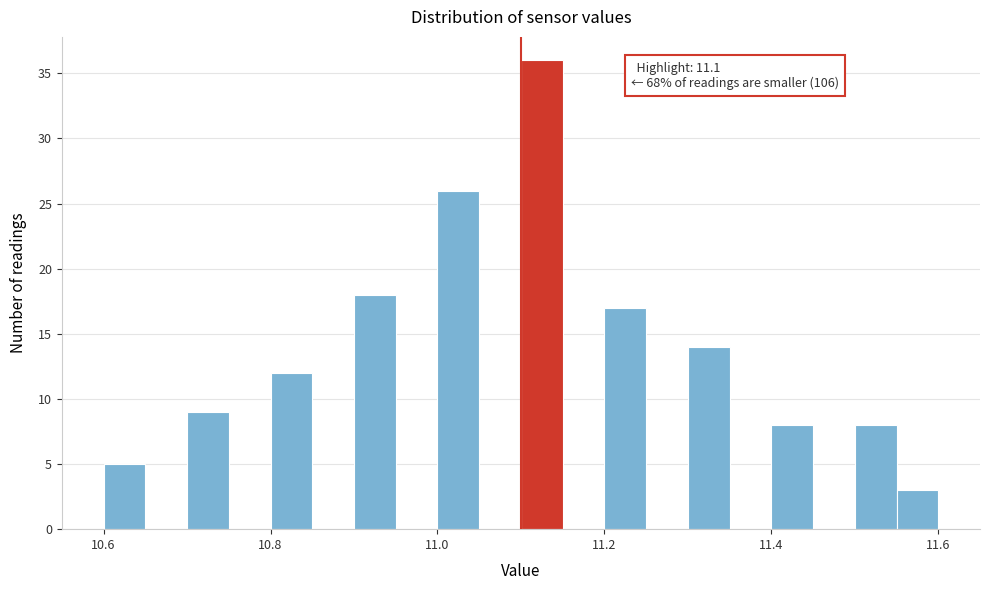

Around what value on the x-axis is the tallest bar? Give the approximate position of its centre, as read against the axis.

11.12